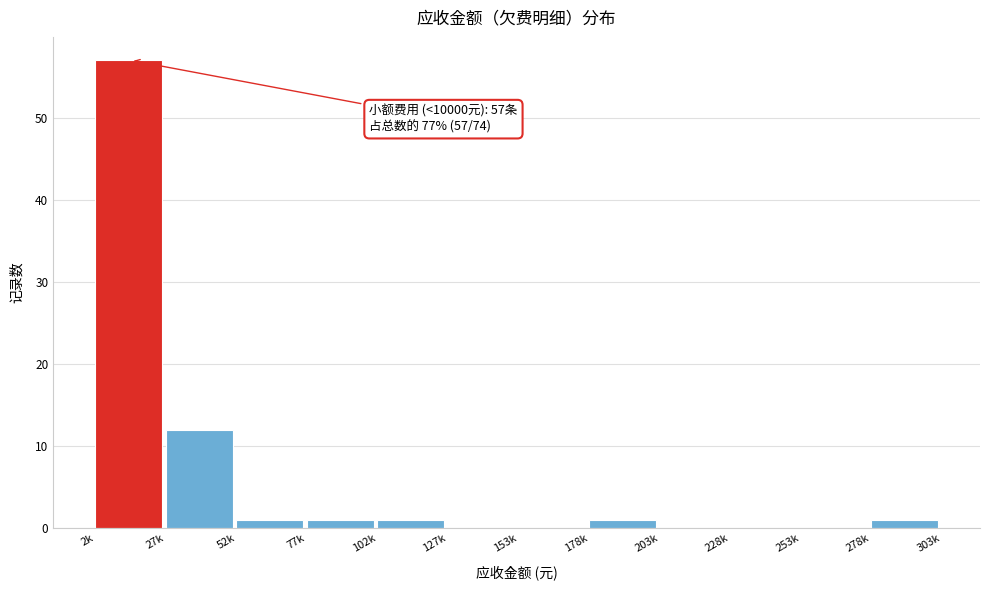

Reading left to right, what are all the values shown in this chart?

2k=57	27k=12	52k=1	77k=1	102k=1	127k=0	153k=0	178k=1	203k=0	228k=0	253k=0	278k=1